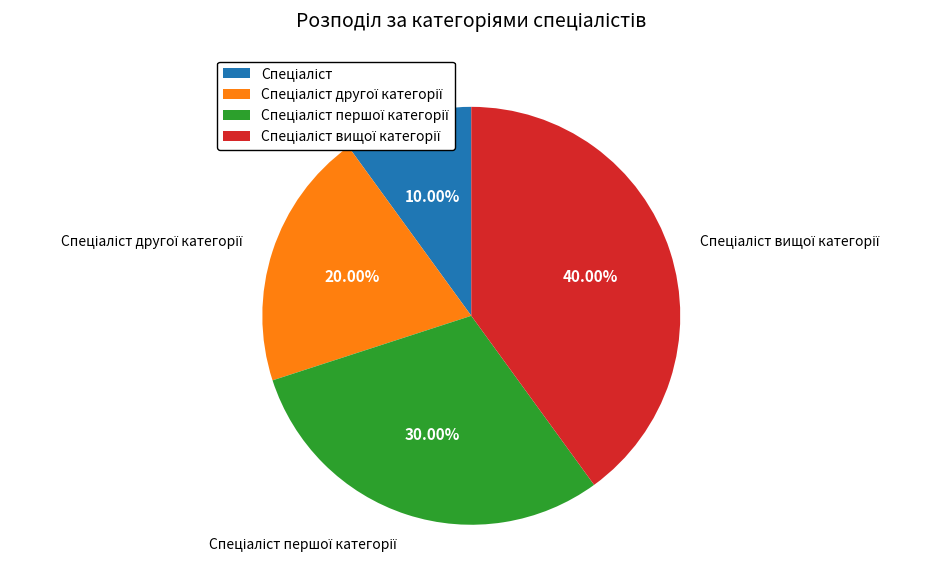

How many segments does this pie chart have?

4